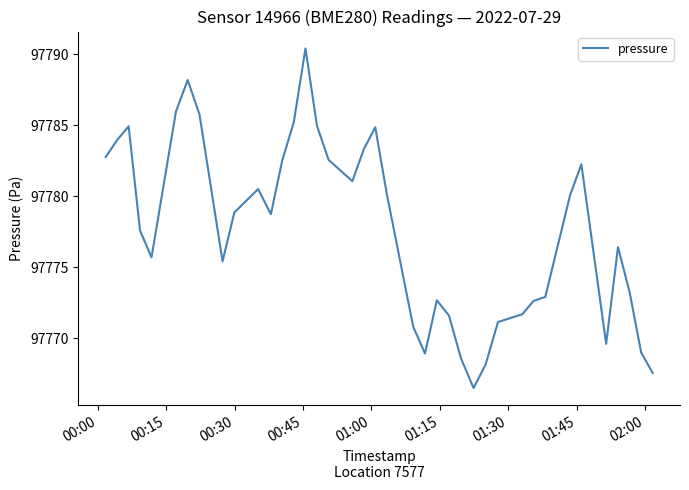

What is the maximum value shown in the chart?

97790.4